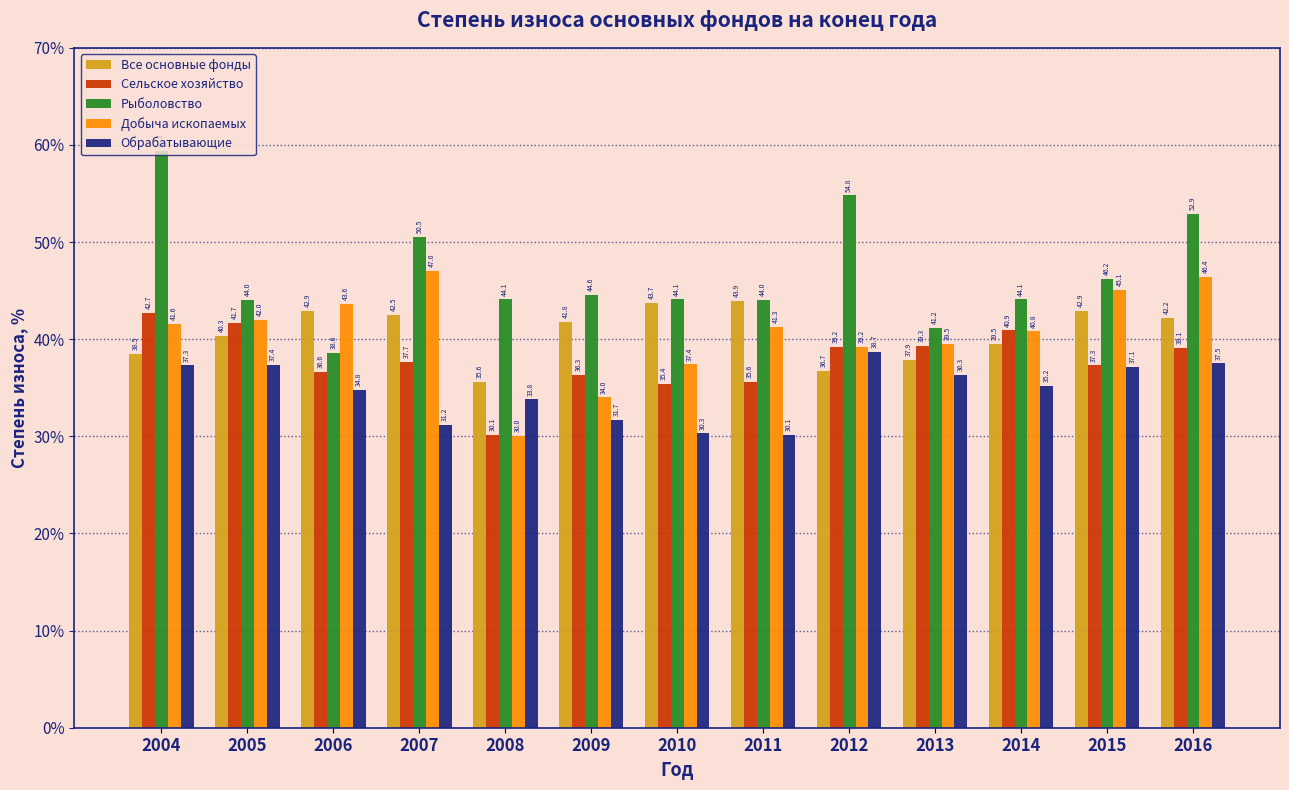

What is the difference between the maximum and second lowest values in the Добыча ископаемых series?

13.0